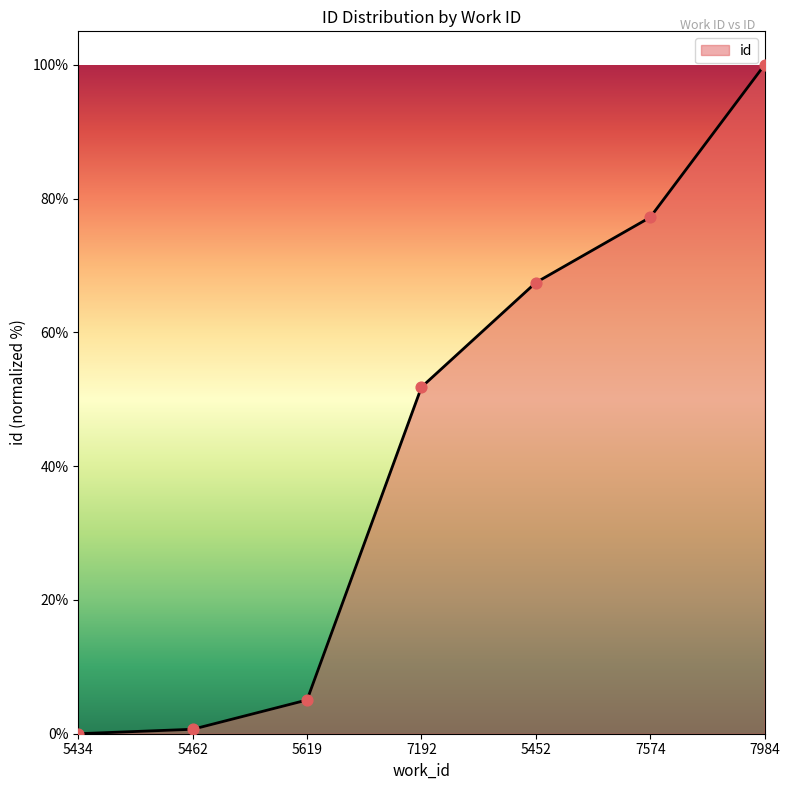

What is the change in value from 7192 to 7984?

+48.2